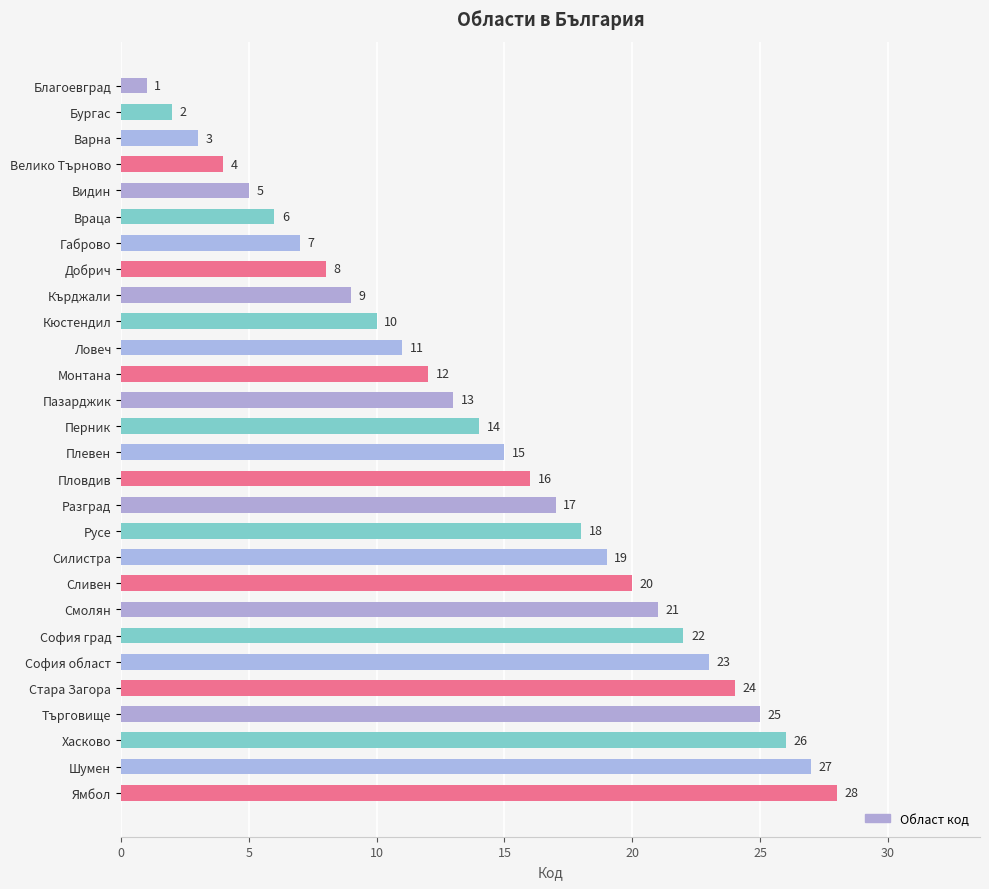

How many data points are less than 15?

14